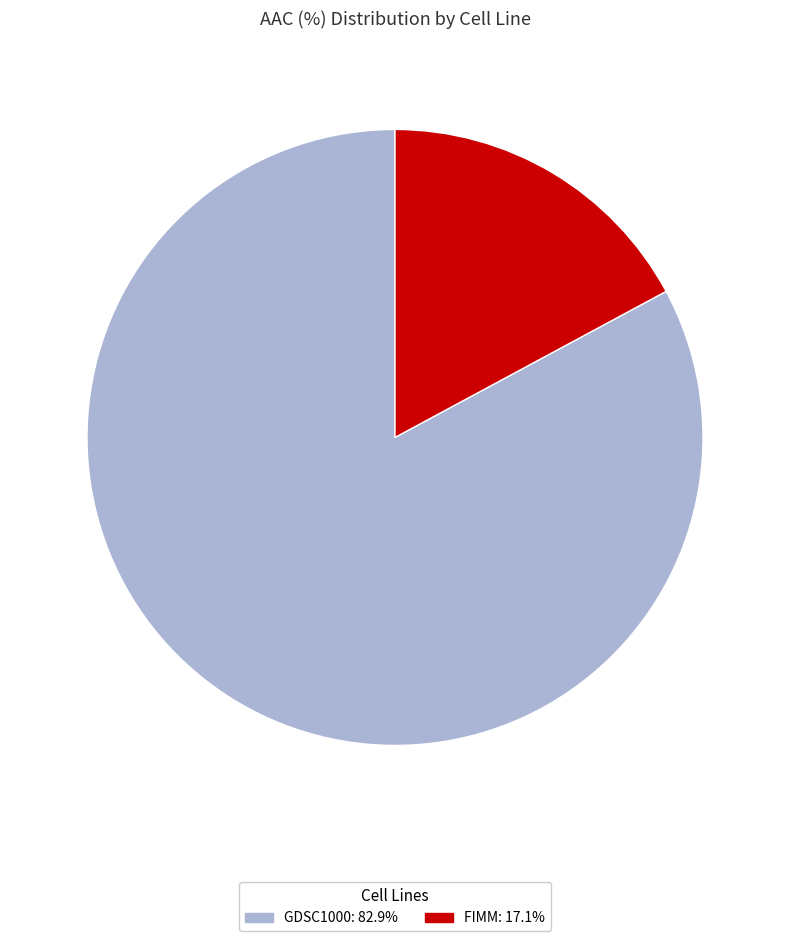

Is it true that FIMM is 17% of the pie?

True